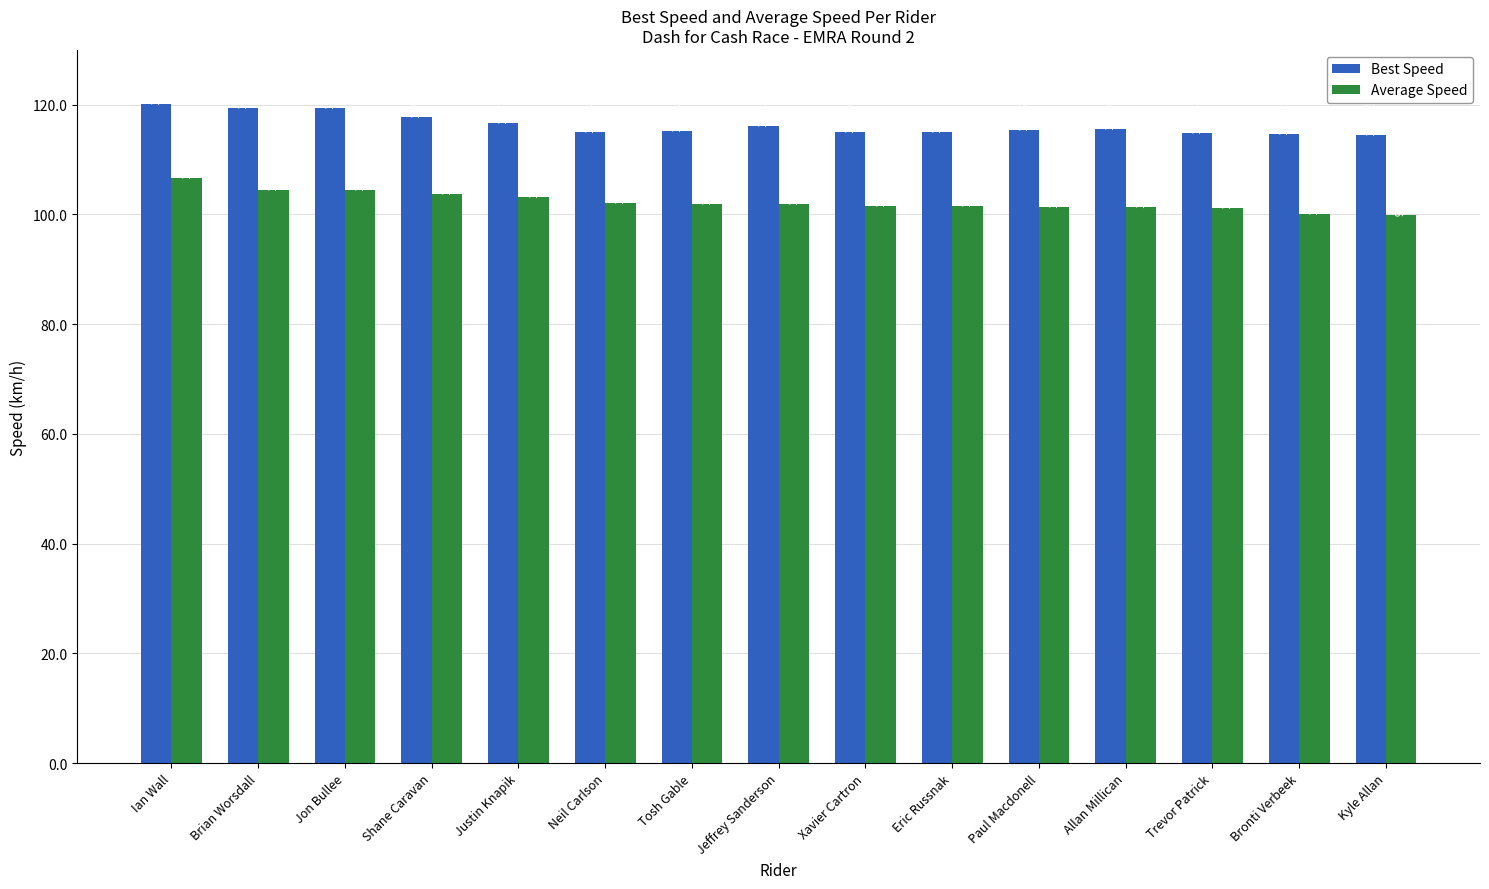

What is the total value across all series at Bronti Verbeek?

214.7